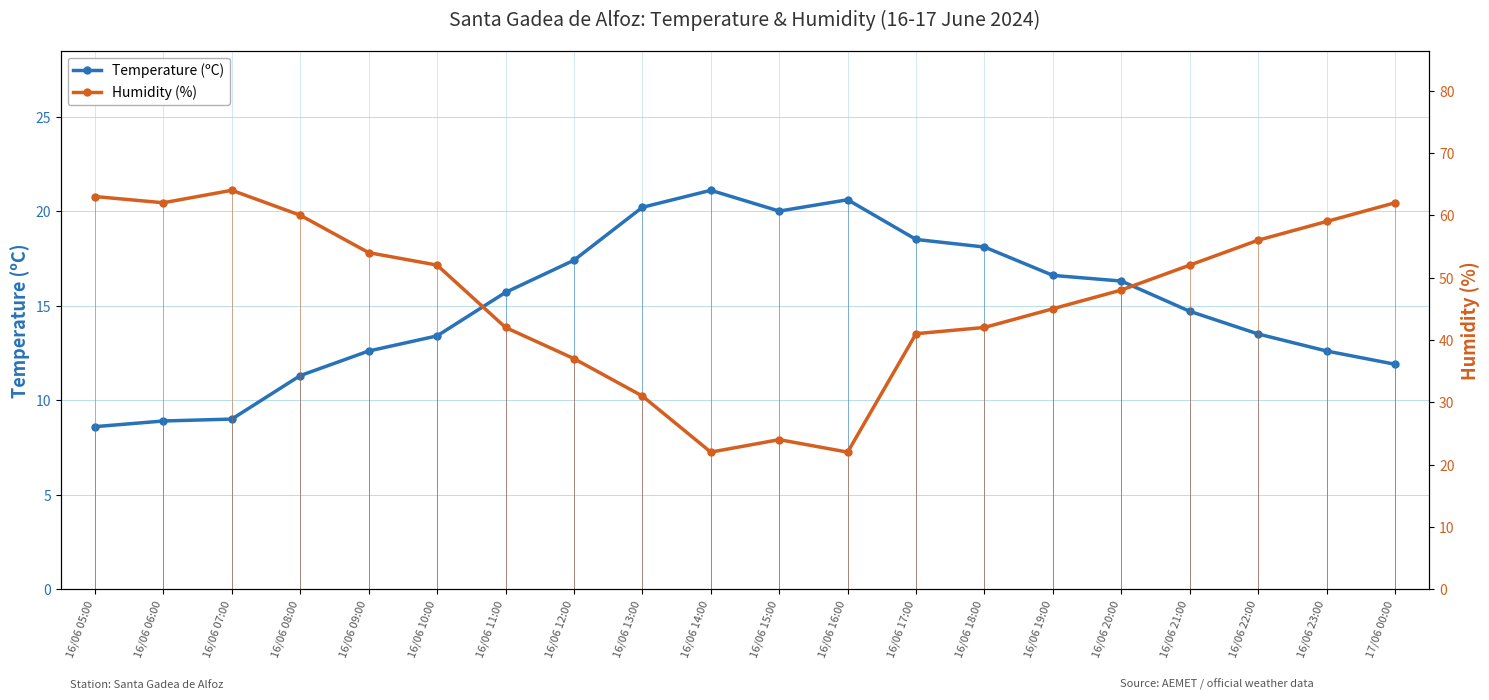

What is the value of the Temperature (ºC) point at the 10th from the left?

21.1